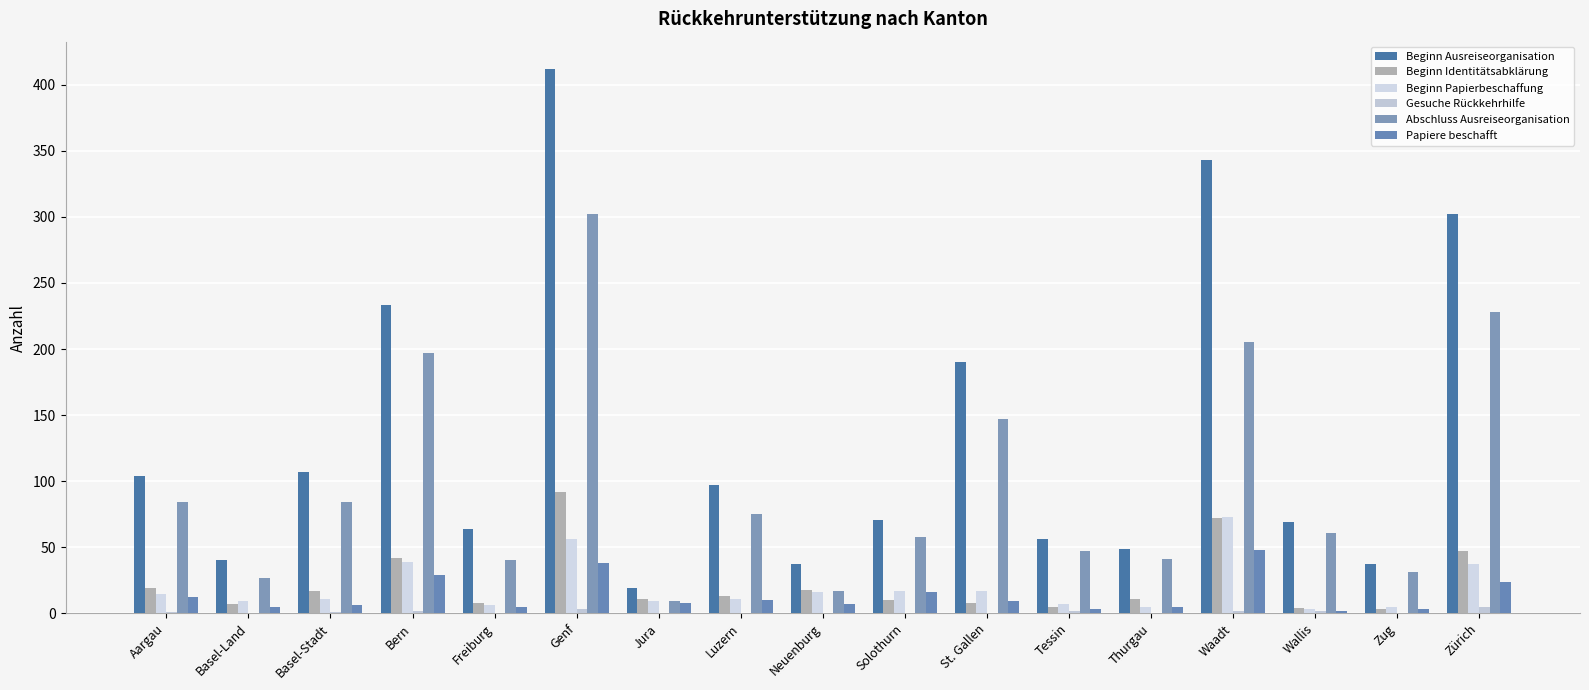

What is the average value of the Papiere beschafft series?

14